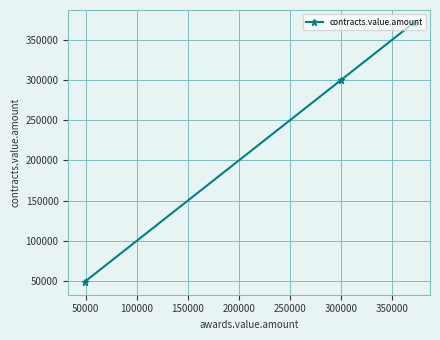

How many data points does each series have?

3